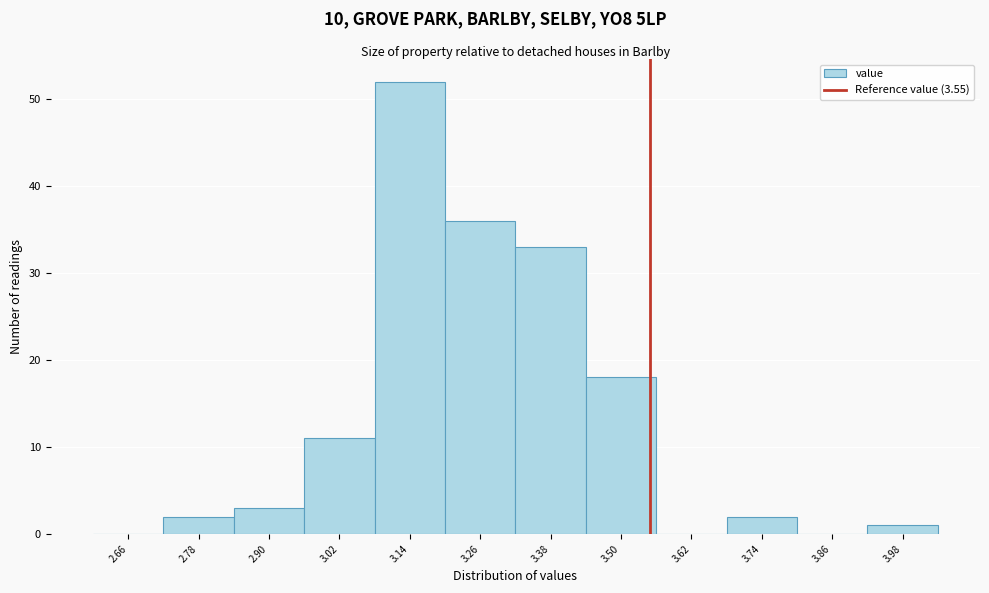

Reading left to right, list every bar in this chart as the range it spans on the x-axis followed by its height. The values are not printed on the chart, so give them approximately, as read against the axis.

2.60 to 2.72: 0
2.72 to 2.84: 2
2.84 to 2.96: 3
2.96 to 3.08: 11
3.08 to 3.20: 52
3.20 to 3.32: 36
3.32 to 3.44: 33
3.44 to 3.56: 18
3.56 to 3.68: 0
3.68 to 3.80: 2
3.80 to 3.92: 0
3.92 to 4.04: 1